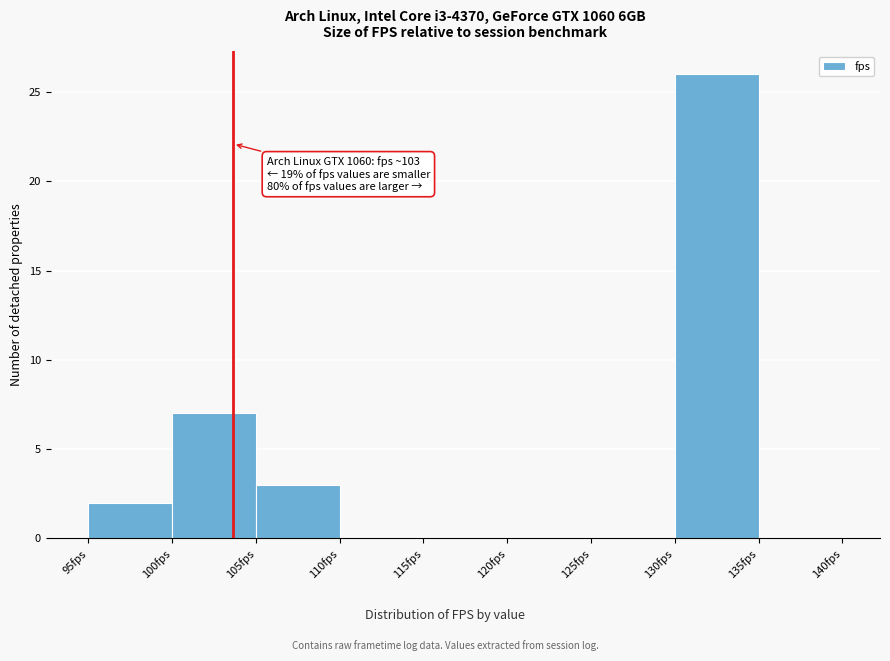

Over which range of the x-axis is the bar tallest?

130 to 135